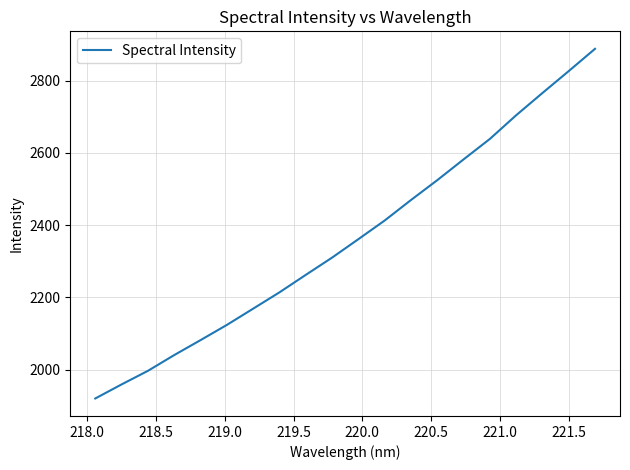

Does the chart display data point markers on the line(s)?

No